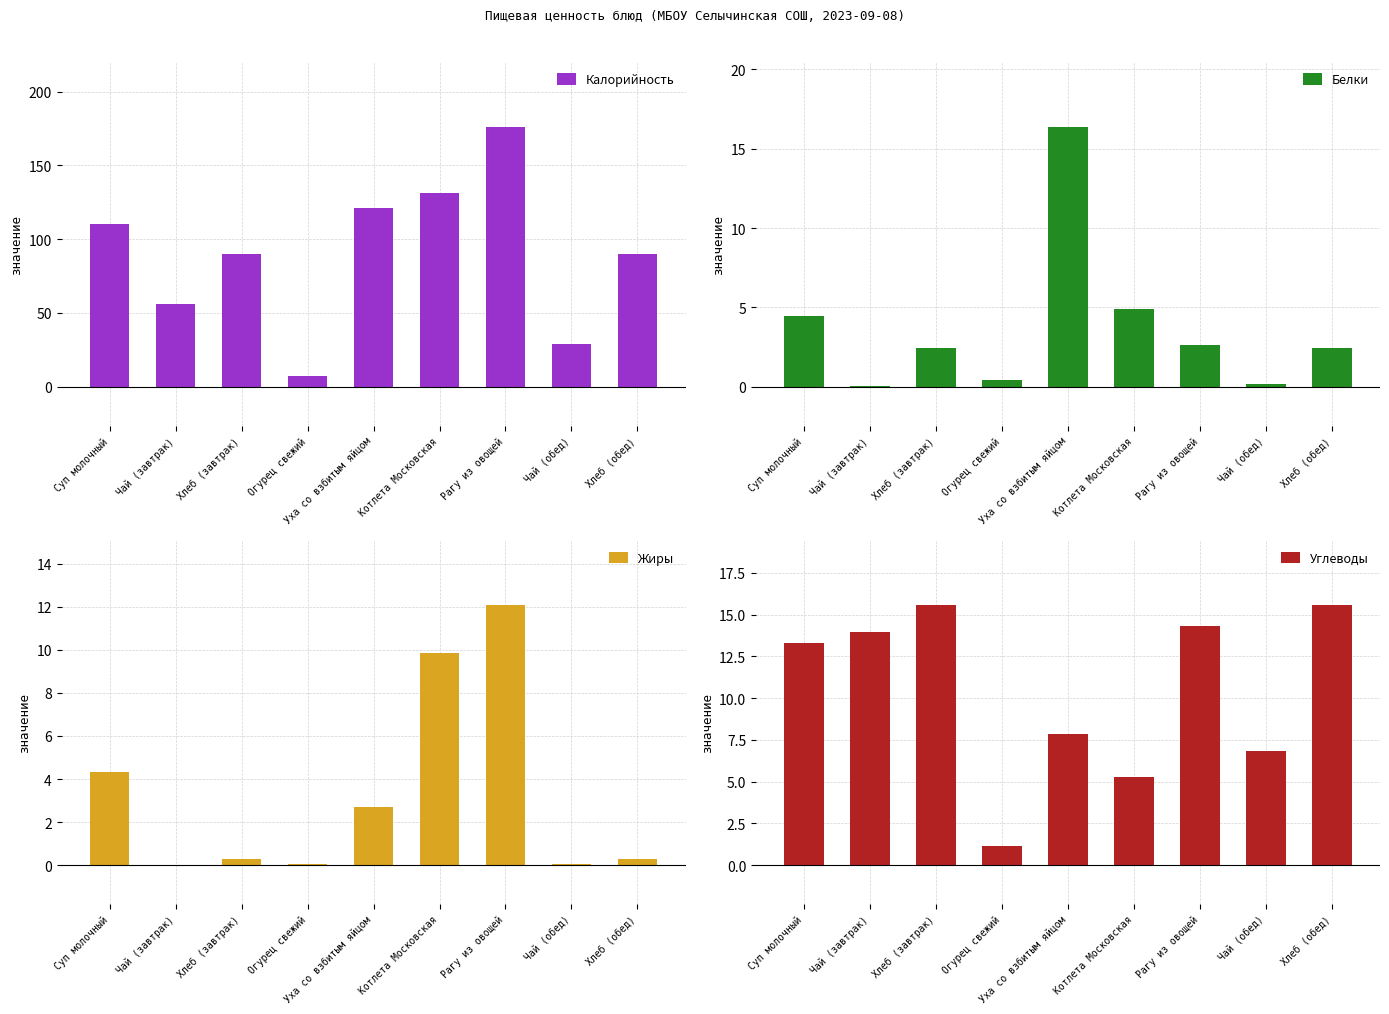

Read the Калорийность value at Суп молочный.

110